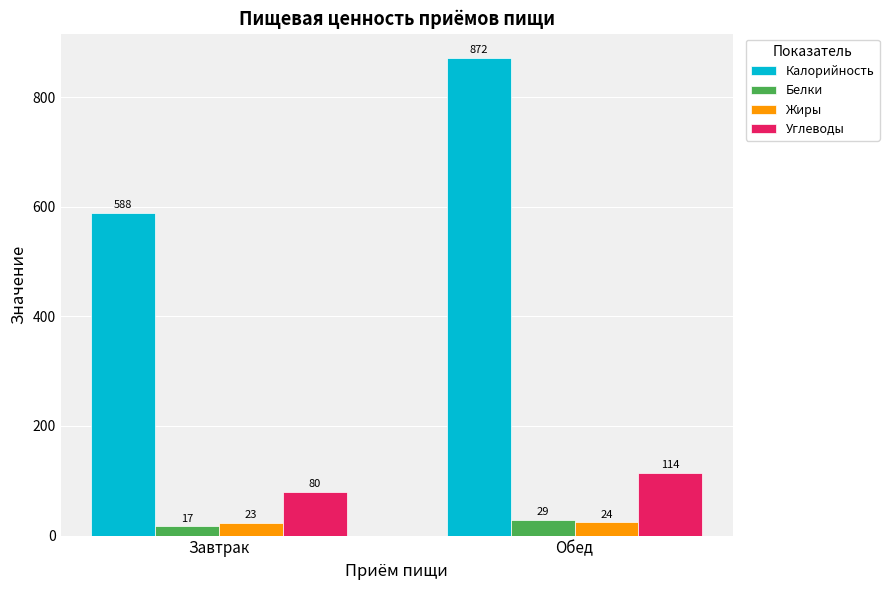

What is the label of the 2nd bar from the right?

Завтрак